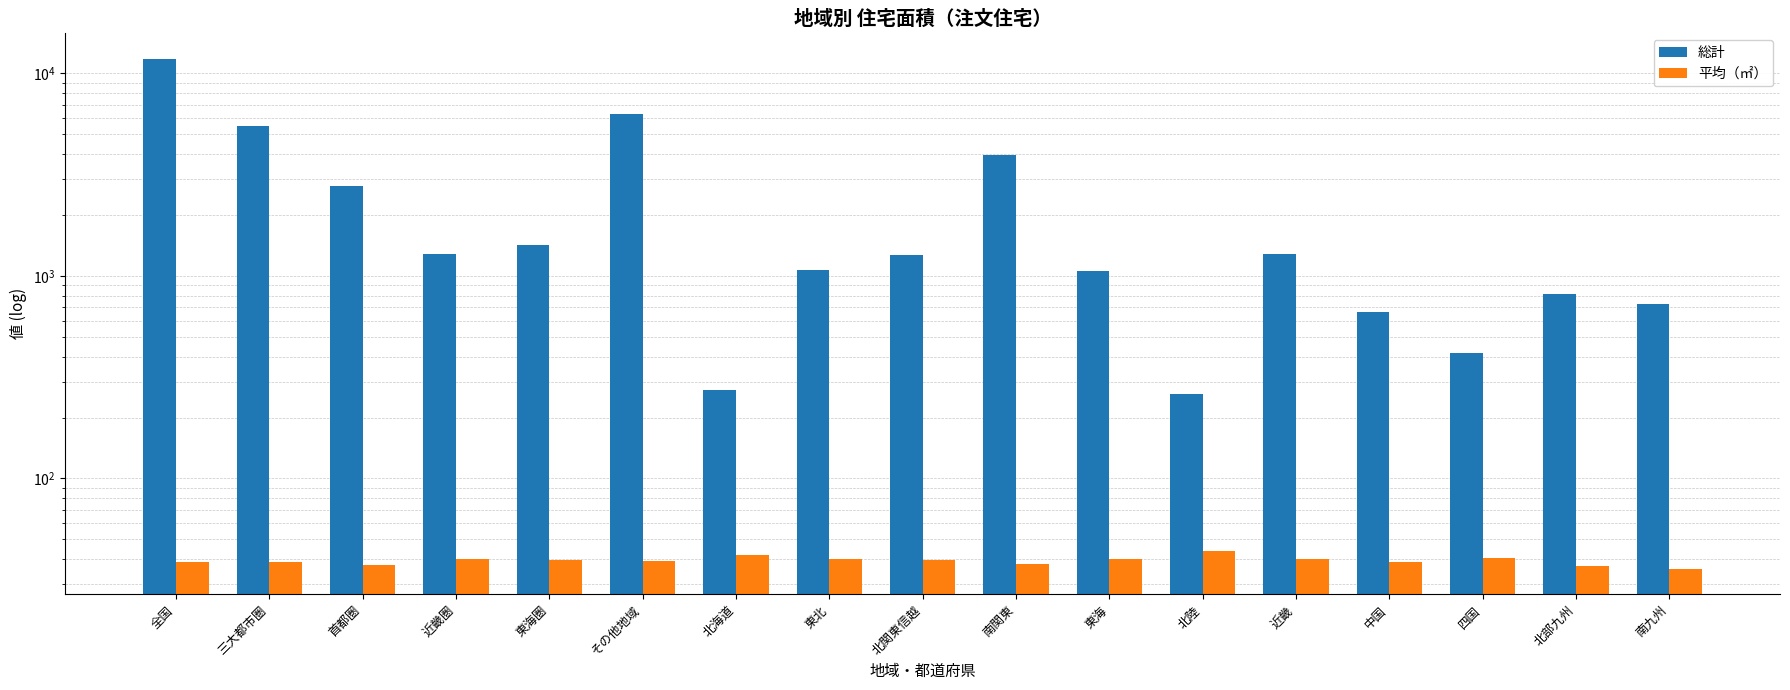

What are all the series names shown in the legend?

総計, 平均（㎡）